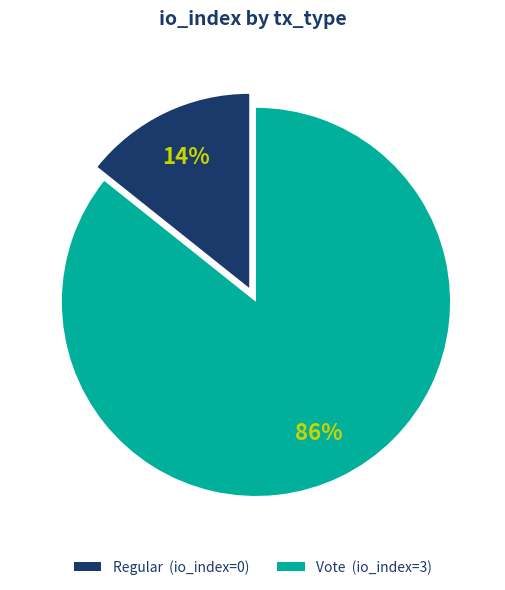

Rank the categories by value from highest to lowest.

Vote, Regular